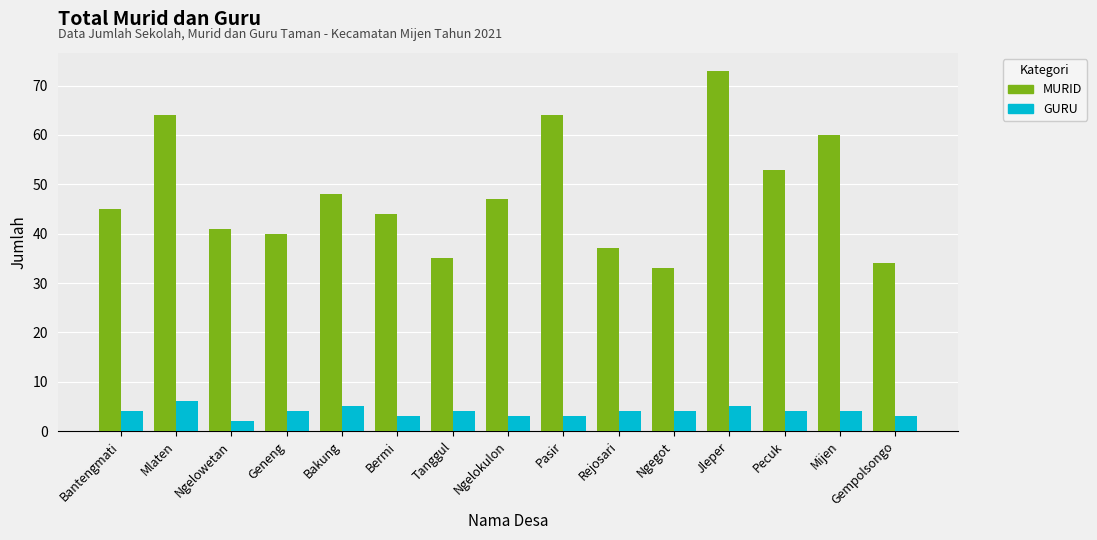

How many values in the MURID series are below 45?

7